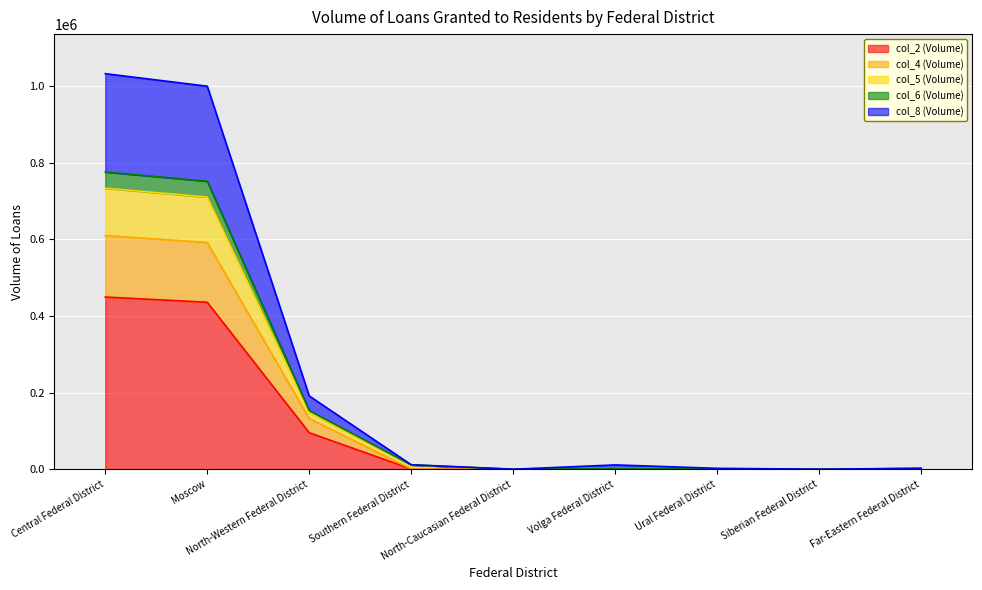

What is the total value across all series at Central Federal District?

1032049